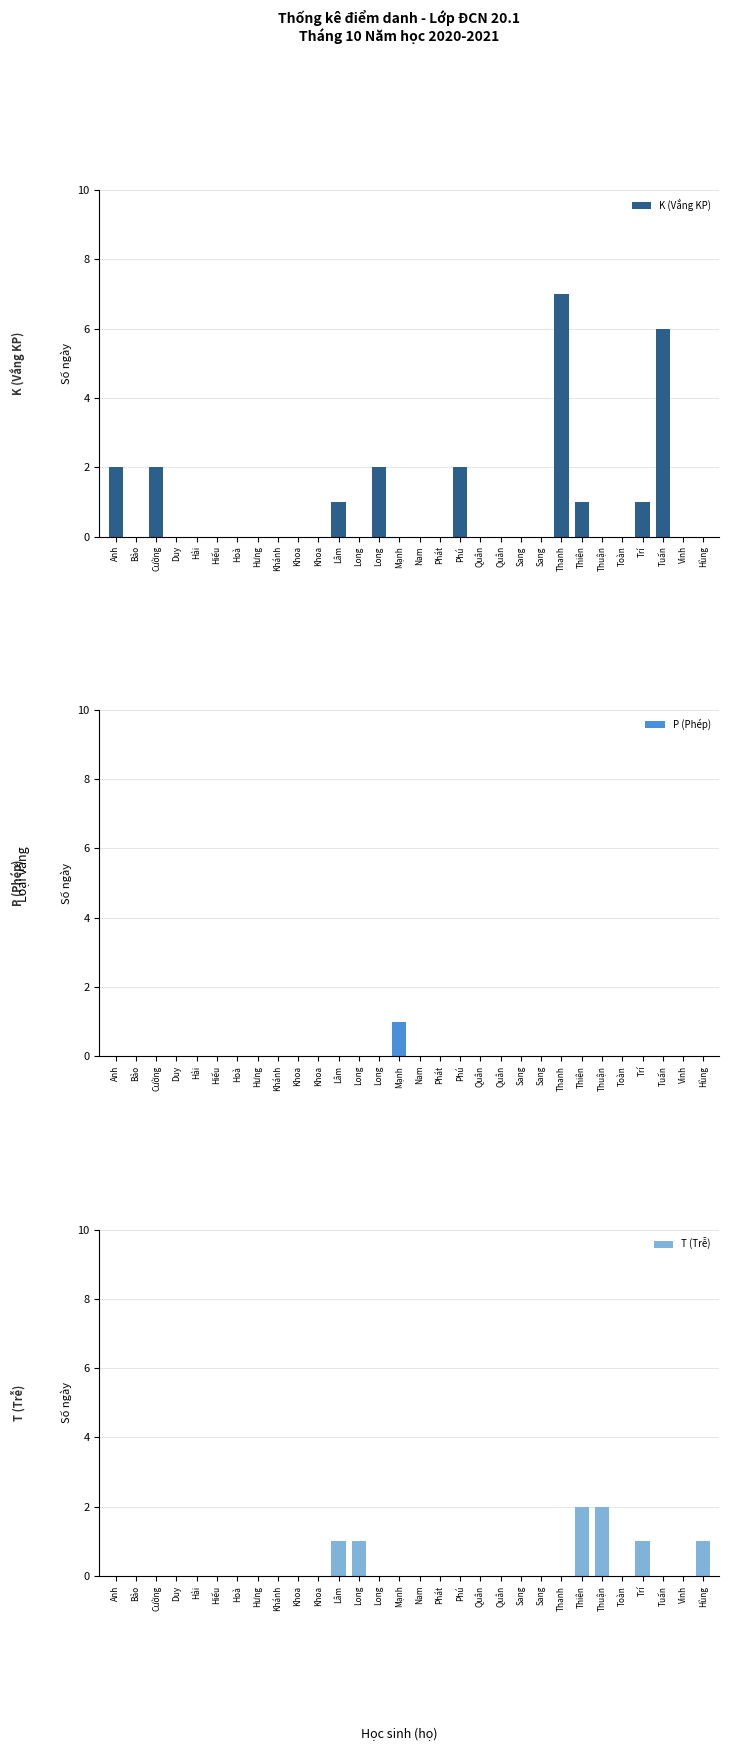

Which series changed the most between Hải and Thanh?

K (Vắng KP)